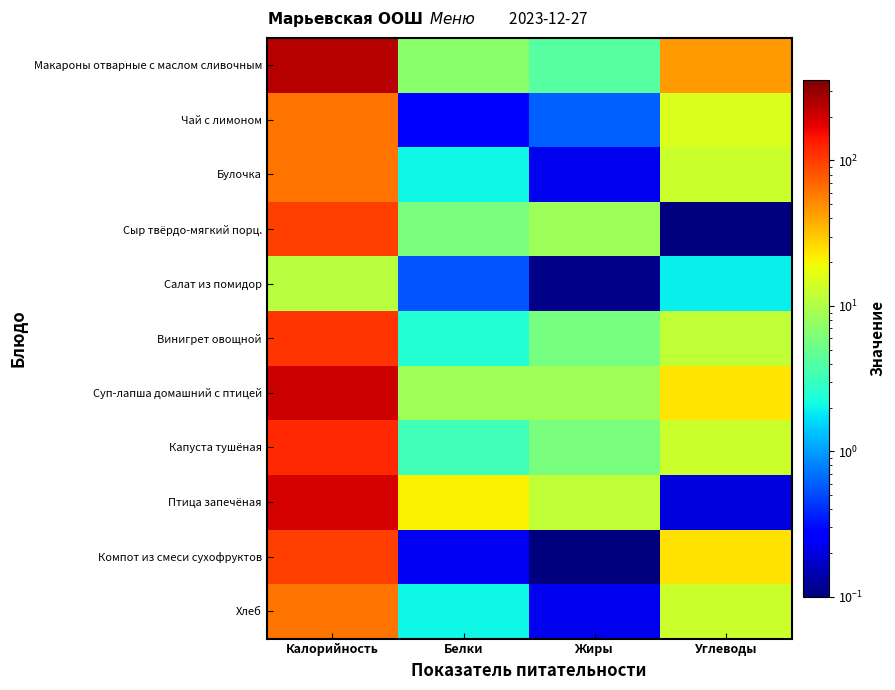

Reading right to left, transcribe all the data shown in this chart.

Макароны отварные с маслом сливочным: Углеводы=43.8	Жиры=4.1	Белки=6.8	Калорийность=239.4
Чай с лимоном: Углеводы=15.2	Жиры=0.6	Белки=0.3	Калорийность=62.5
Булочка: Углеводы=13.1	Жиры=0.2	Белки=2.0	Калорийность=62.5
Сыр твёрдо-мягкий порц.: Углеводы=0.0	Жиры=8.5	Белки=5.8	Калорийность=99.8
Салат из помидор: Углеводы=1.9	Жиры=0.1	Белки=0.6	Калорийность=10.7
Винигрет овощной: Углеводы=11.8	Жиры=5.8	Белки=2.5	Калорийность=107.2
Суп-лапша домашний с птицей: Углеводы=23.7	Жиры=8.8	Белки=8.7	Калорийность=208.5
Капуста тушёная: Углеводы=12.9	Жиры=5.8	Белки=3.3	Калорийность=117.3
Птица запечёная: Углеводы=0.2	Жиры=12.1	Белки=21.1	Калорийность=193.9
Компот из смеси сухофруктов: Углеводы=24.4	Жиры=0.0	Белки=0.2	Калорийность=98.6
Хлеб: Углеводы=13.1	Жиры=0.2	Белки=2.0	Калорийность=62.5